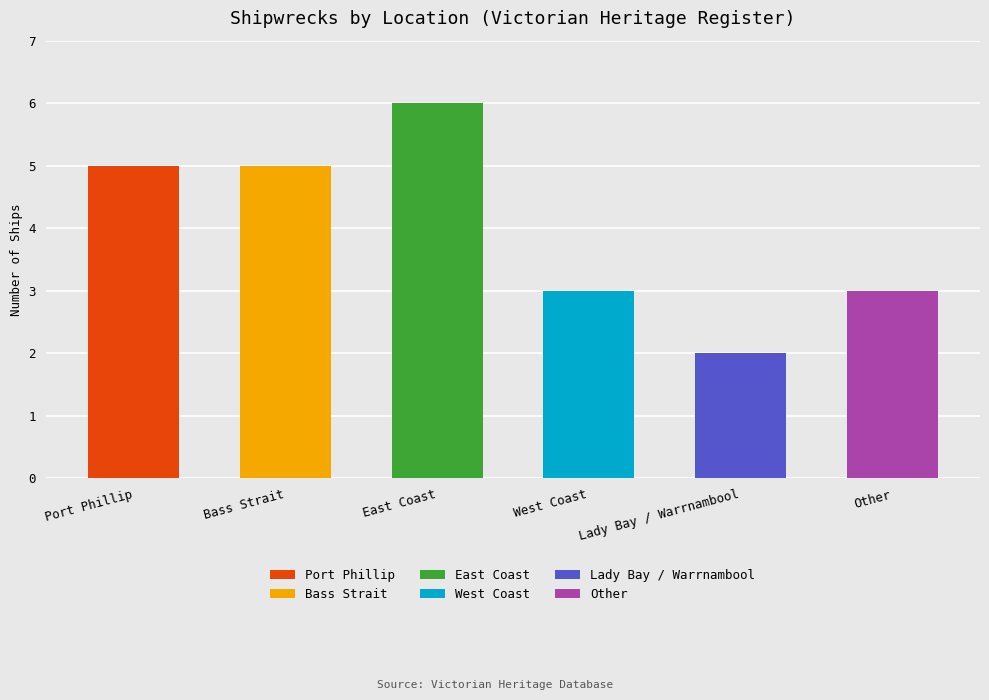

What is the change in value from Port Phillip to East Coast?

+1